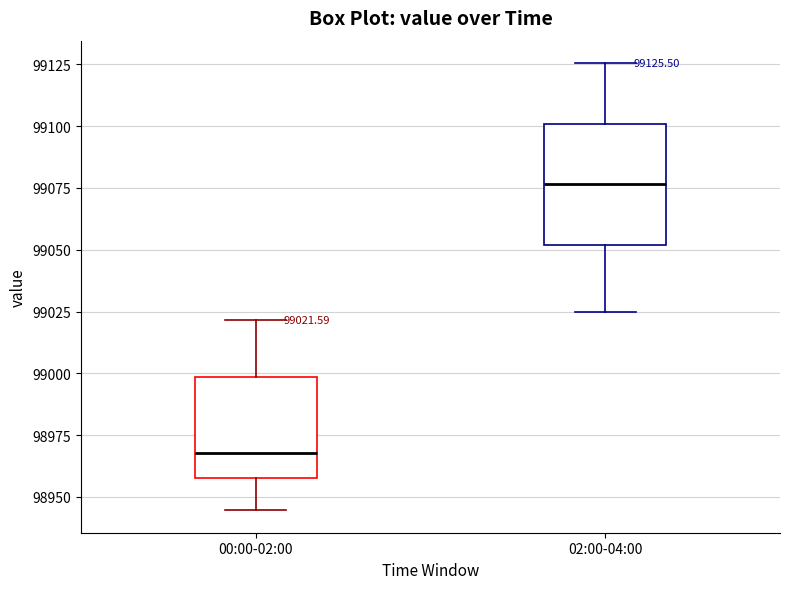

Which box has the highest median line?

02:00-04:00